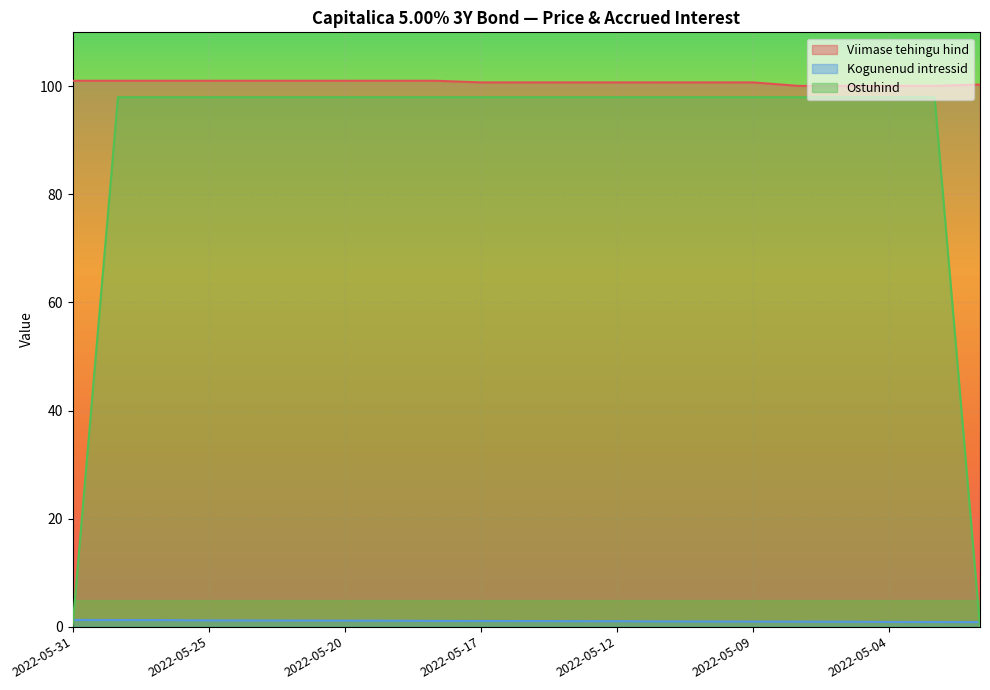

How many lines are shown in the chart?

3